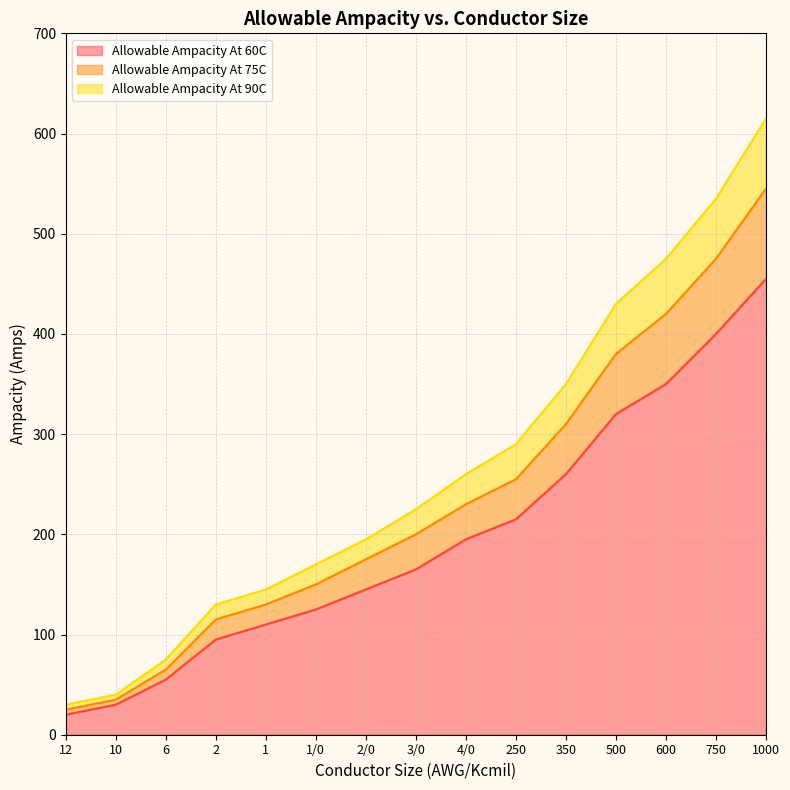

How many data points in Allowable Ampacity At 90C are less than 225?

7